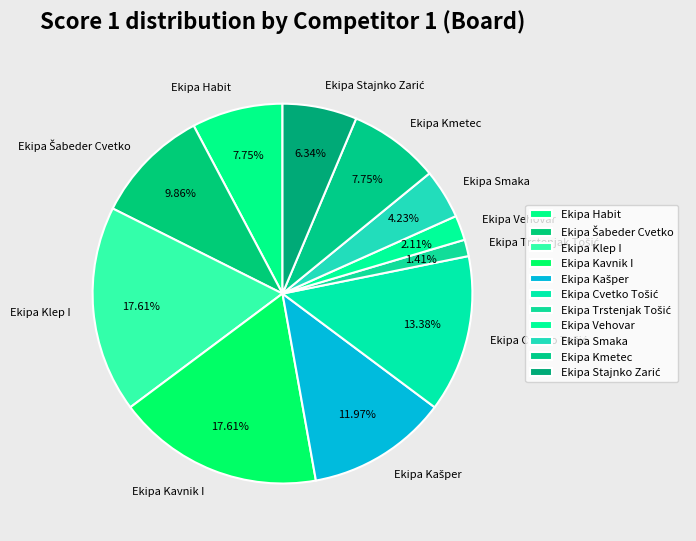

Do Ekipa Kmetec and Ekipa Vehovar together represent more than half of the pie?

No